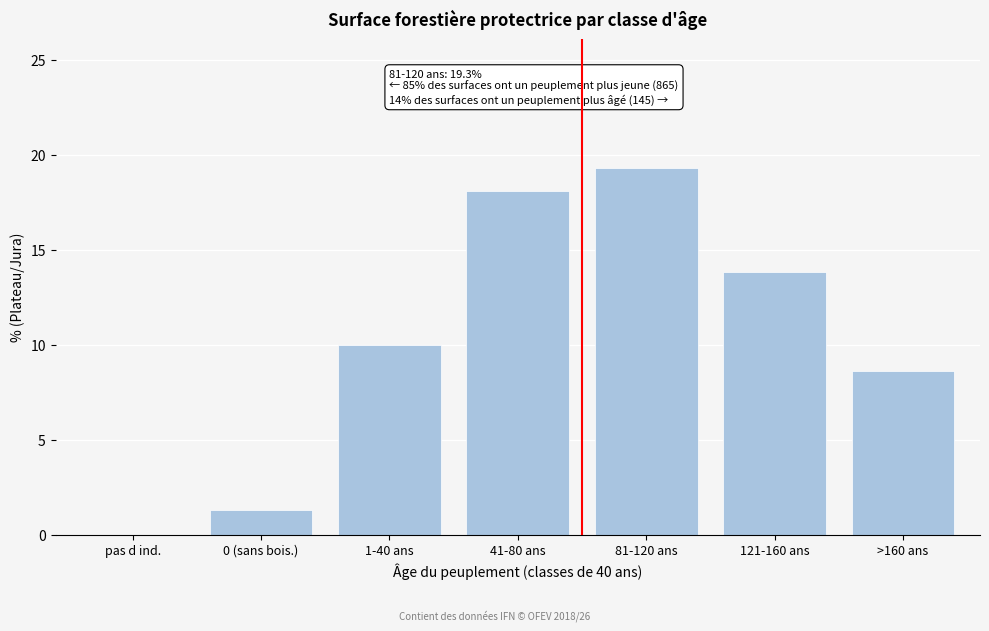

Reading right to left, list all the values displayed in this chart.

>160 ans=8.6	121-160 ans=13.8	81-120 ans=19.3	41-80 ans=18.1	1-40 ans=10.0	0 (sans bois.)=1.3	pas d ind.=0.0